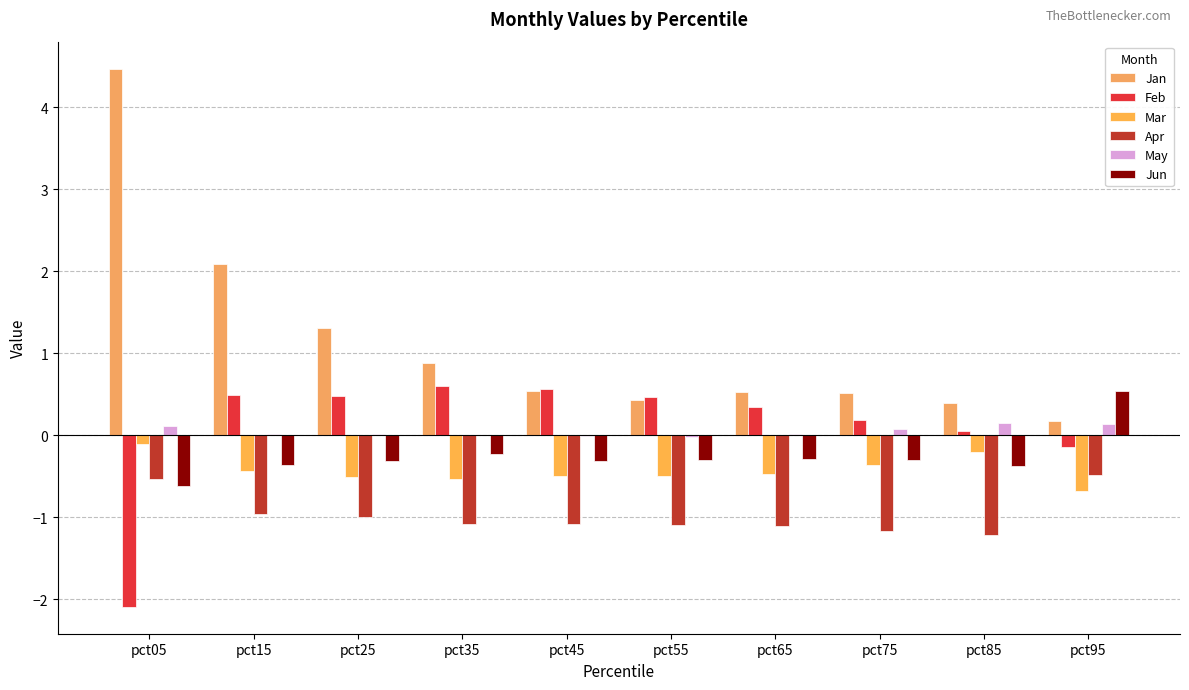

What is the sum of all Apr values?

-9.7